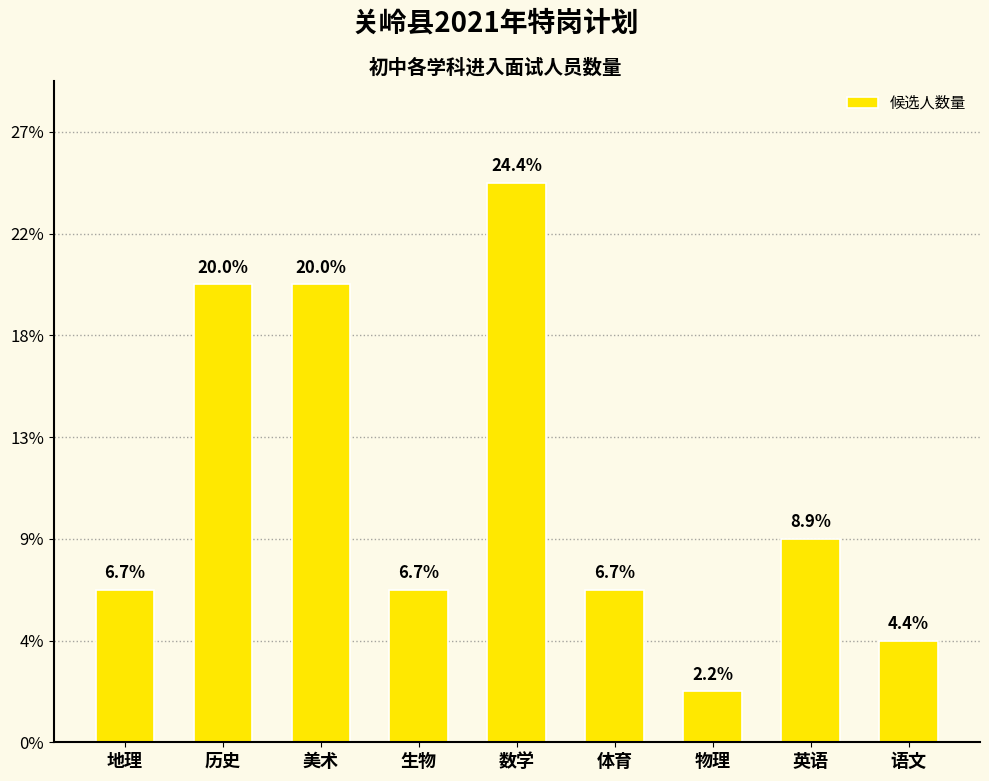

What is the label of the 7th bar from the left?

物理